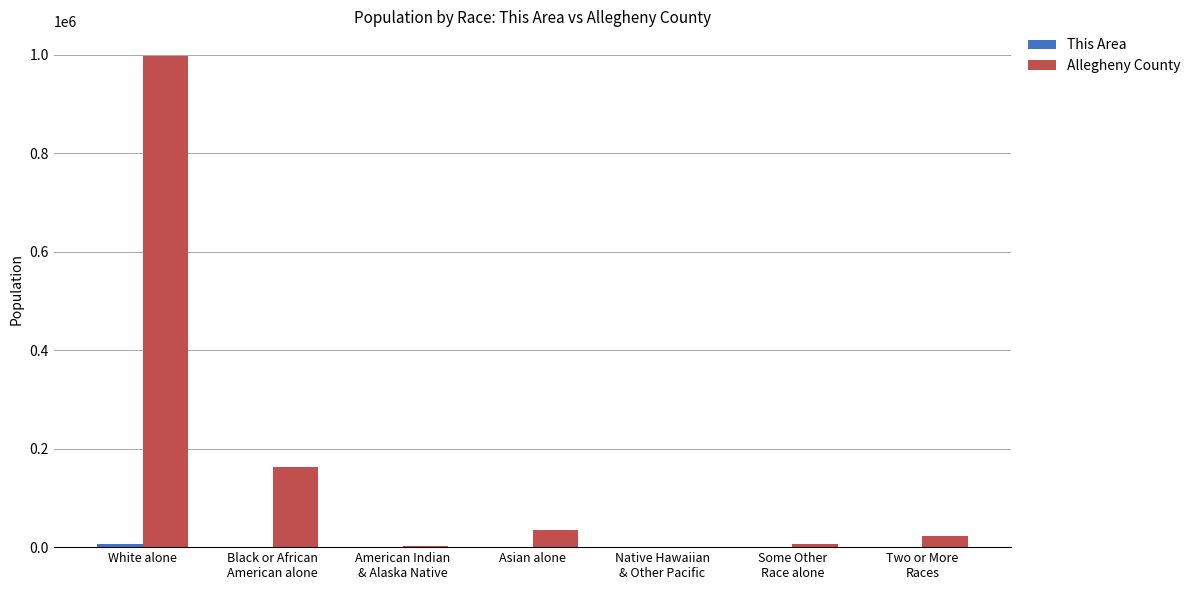

Are the bars horizontal?

No